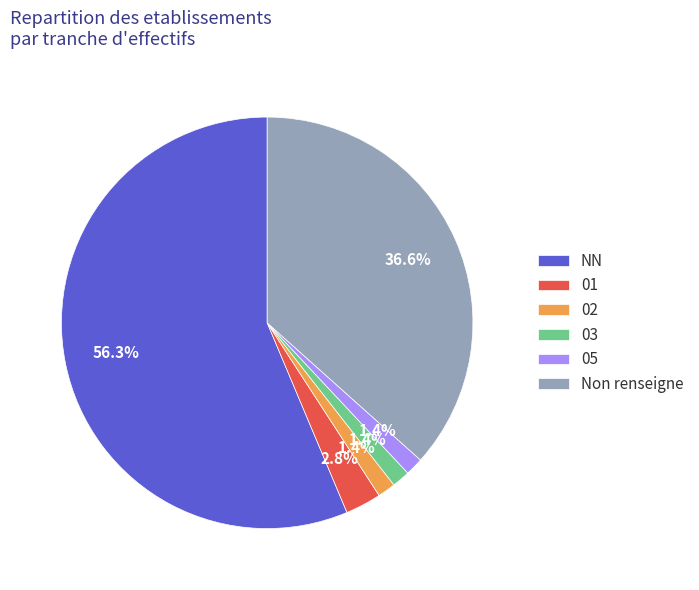

Which category accounts for the majority?

NN